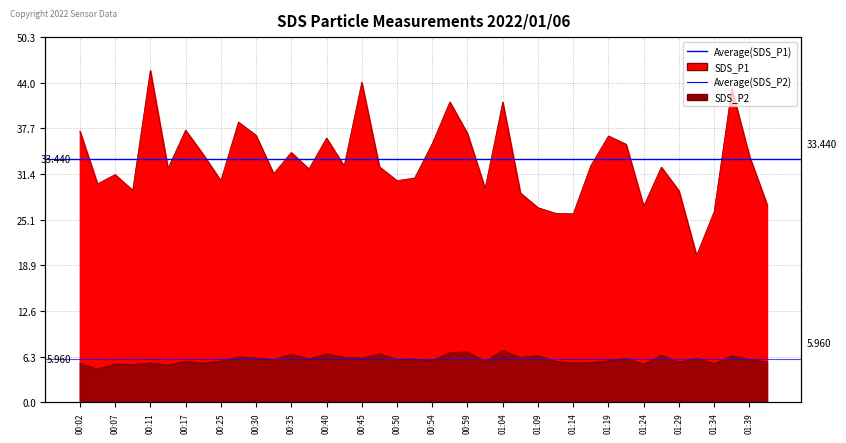

Does the chart have visible grid lines?

Yes